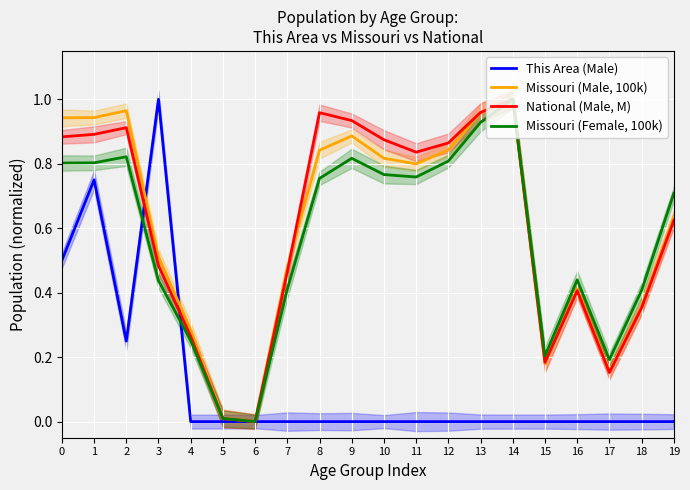

How many interior local peaks does the Missouri (Male, 100k) series have?

4